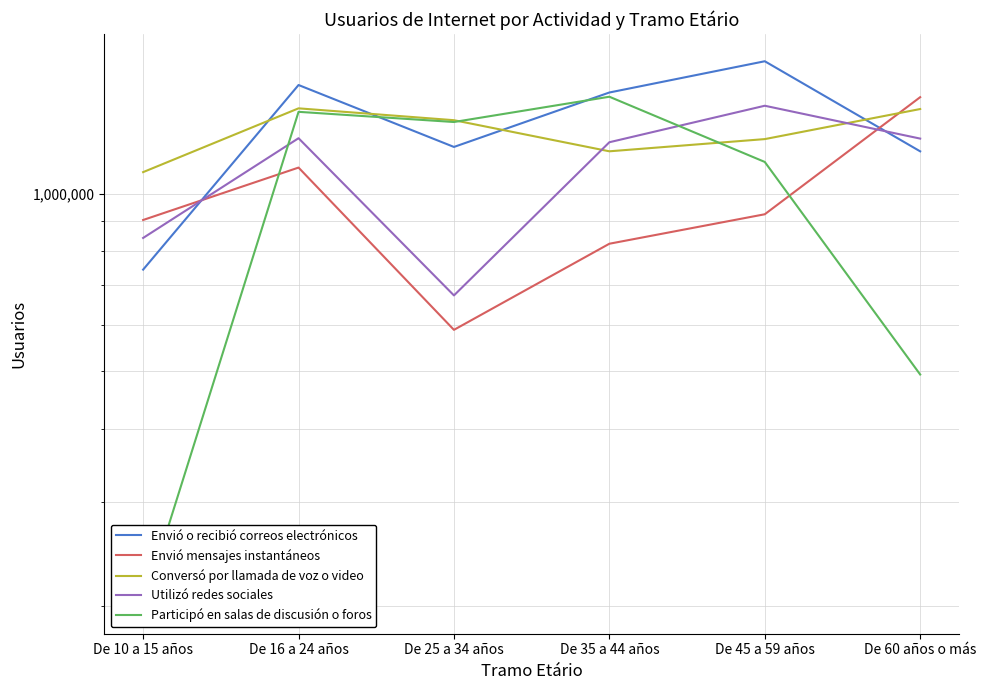

Does the chart display data point markers on the line(s)?

No